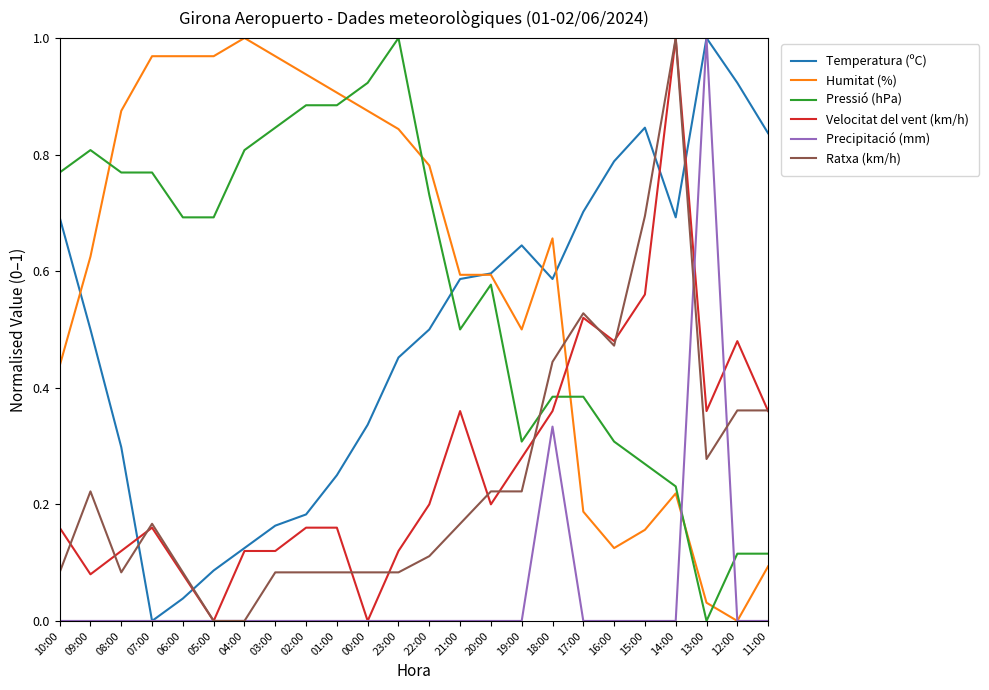

At which label does Precipitació (mm) reach its peak?

13:00